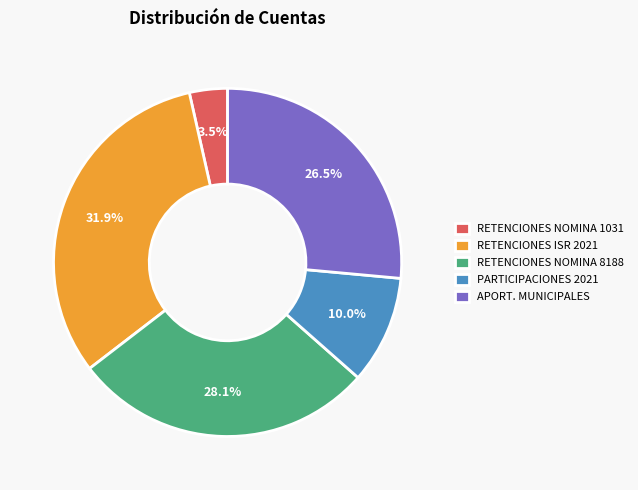

Between APORT. MUNICIPALES and RETENCIONES NOMINA 8188, which is larger?

RETENCIONES NOMINA 8188